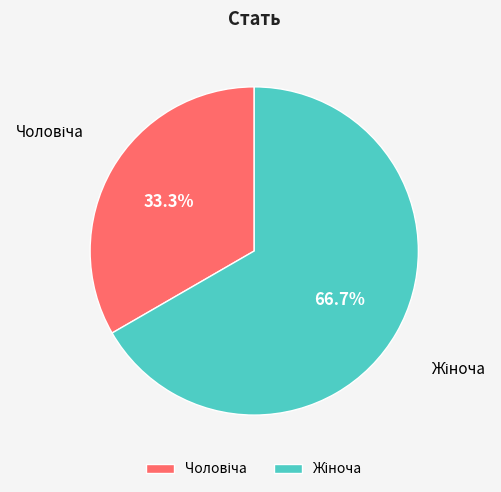

Is there any slice that represents more than half of the pie?

Yes